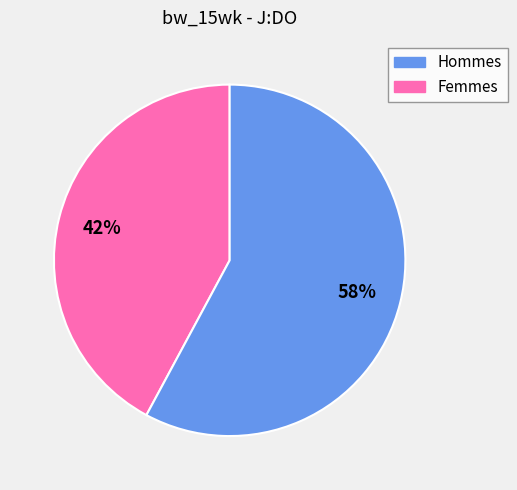

To the nearest percent, what is the difference between the largest and smallest slice percentages?

16%